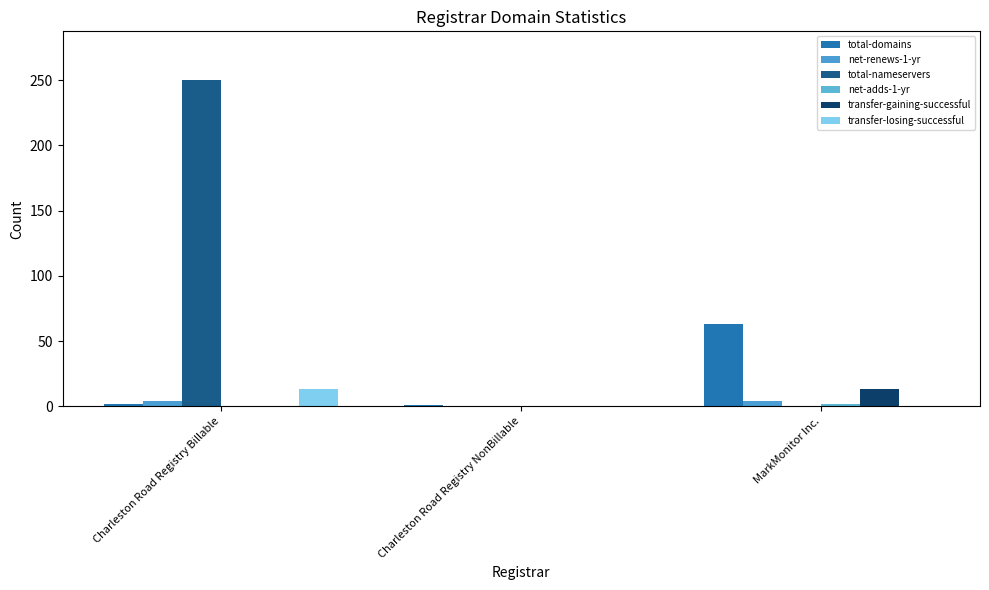

Count the number of data series in this chart.

6